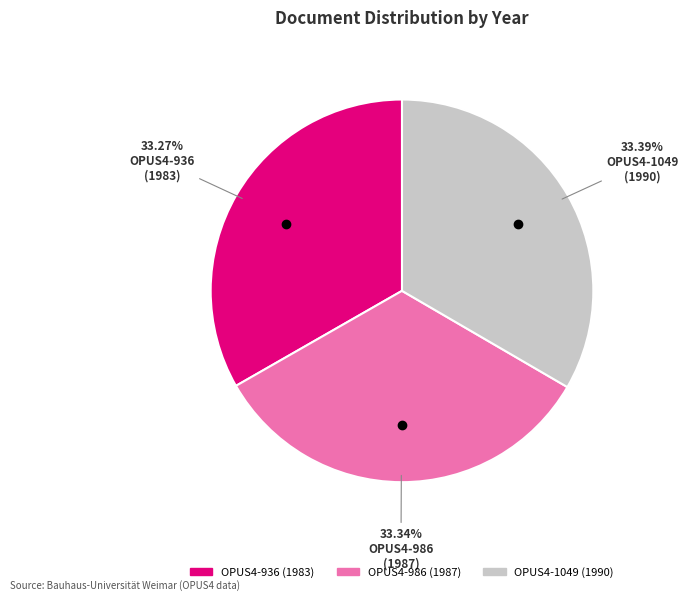

Combined, what portion of the pie is OPUS4-1049 and OPUS4-986?

66.7%